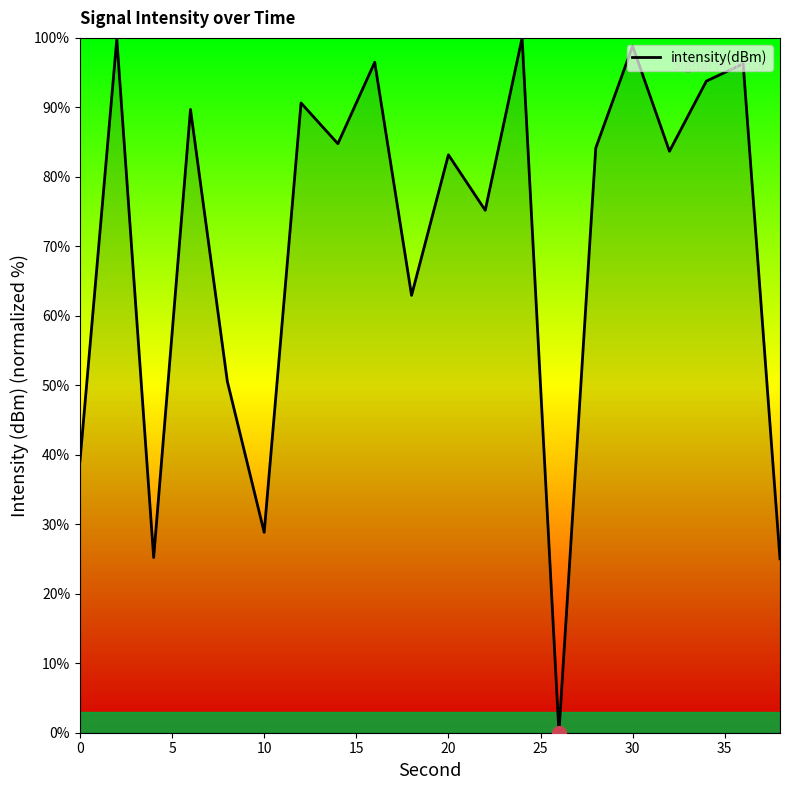

What is the maximum value shown in the chart?

100.0